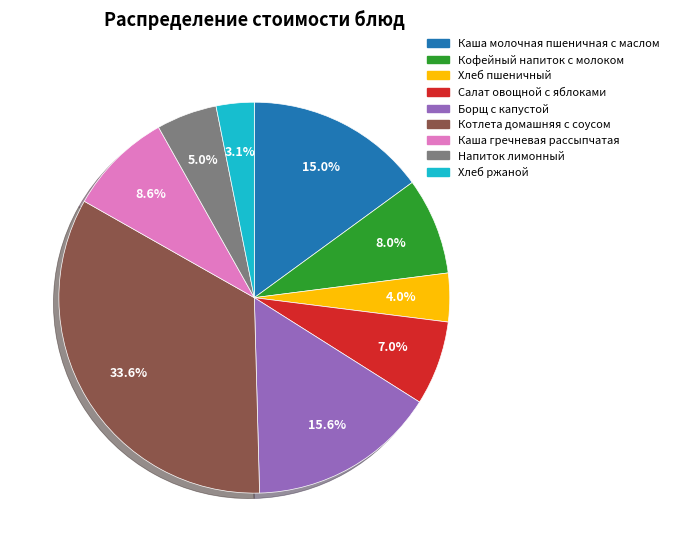

Is it true that Напиток лимонный is 1% of the pie?

False